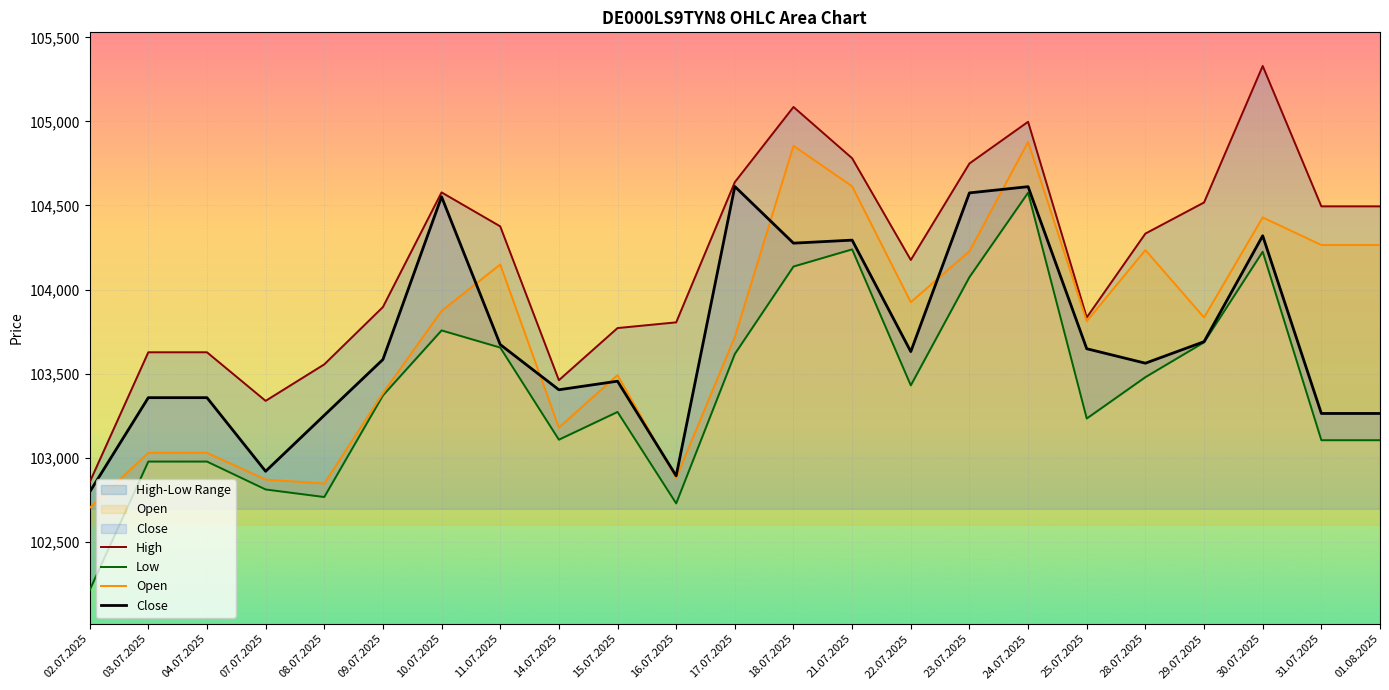

Where is the first local maximum for Low?

10.07.2025